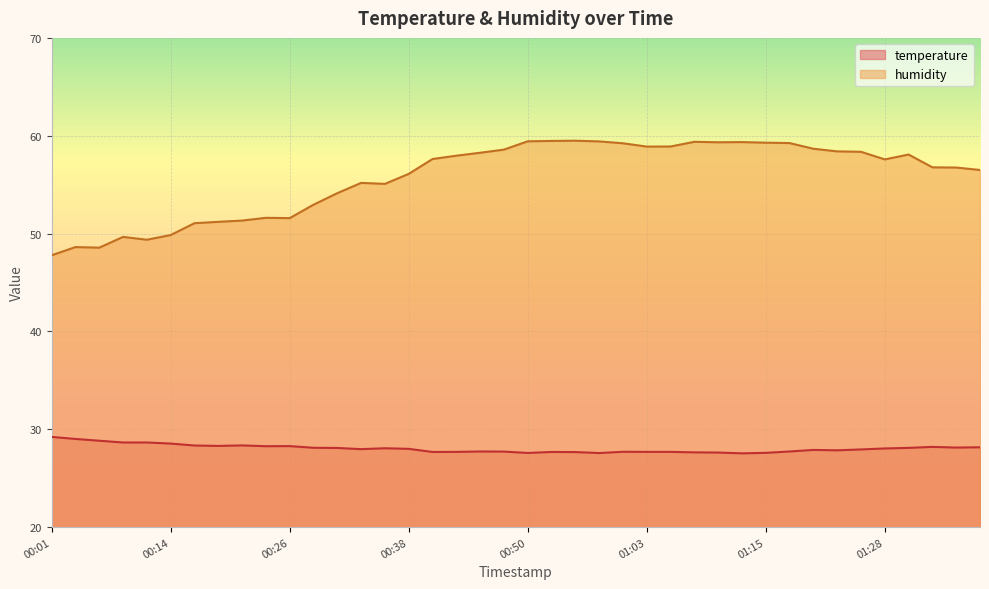

True or false: humidity and temperature cross at least once.

False